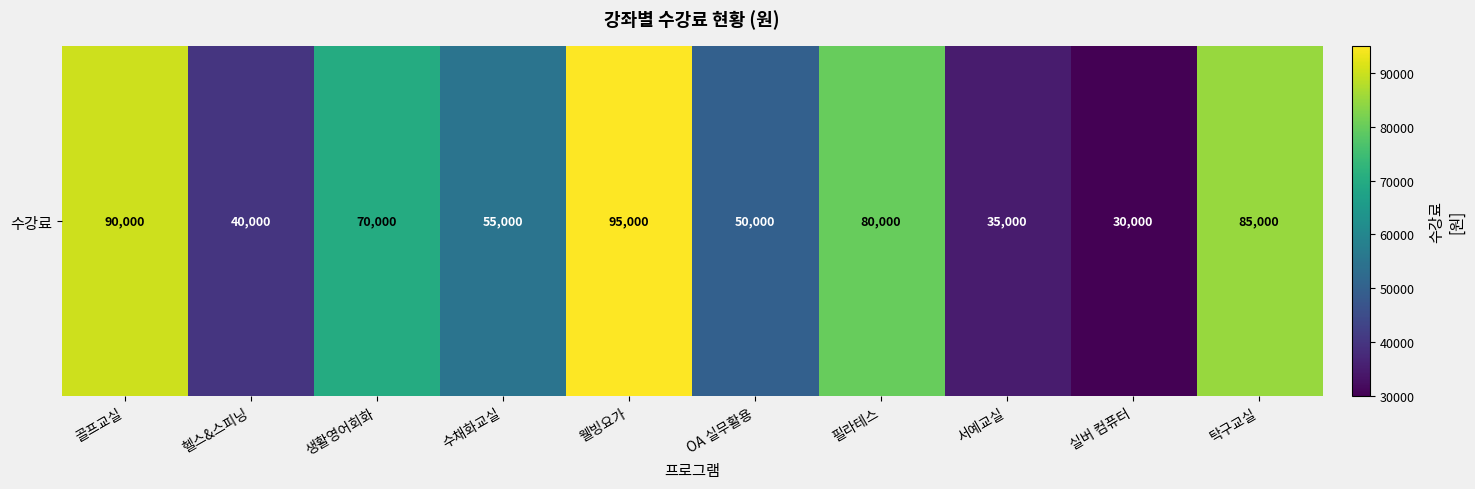

What is the maximum value shown in the chart?

95000